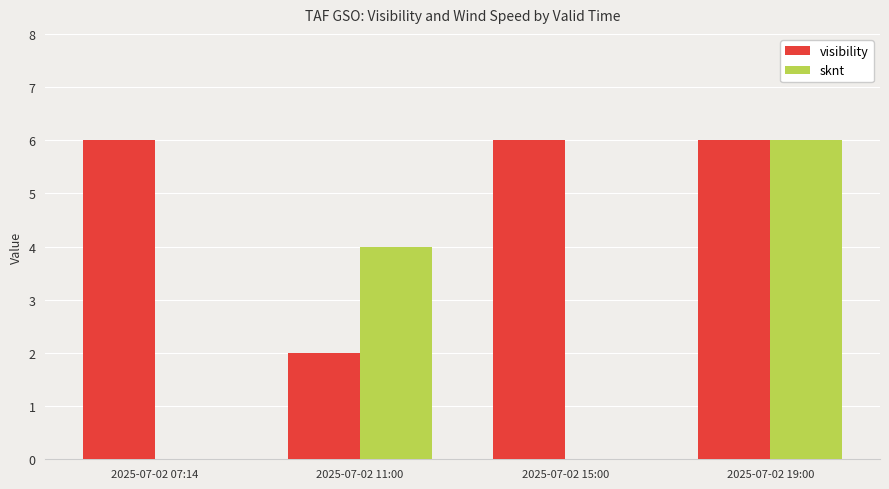

At which label does sknt reach its peak?

2025-07-02 19:00